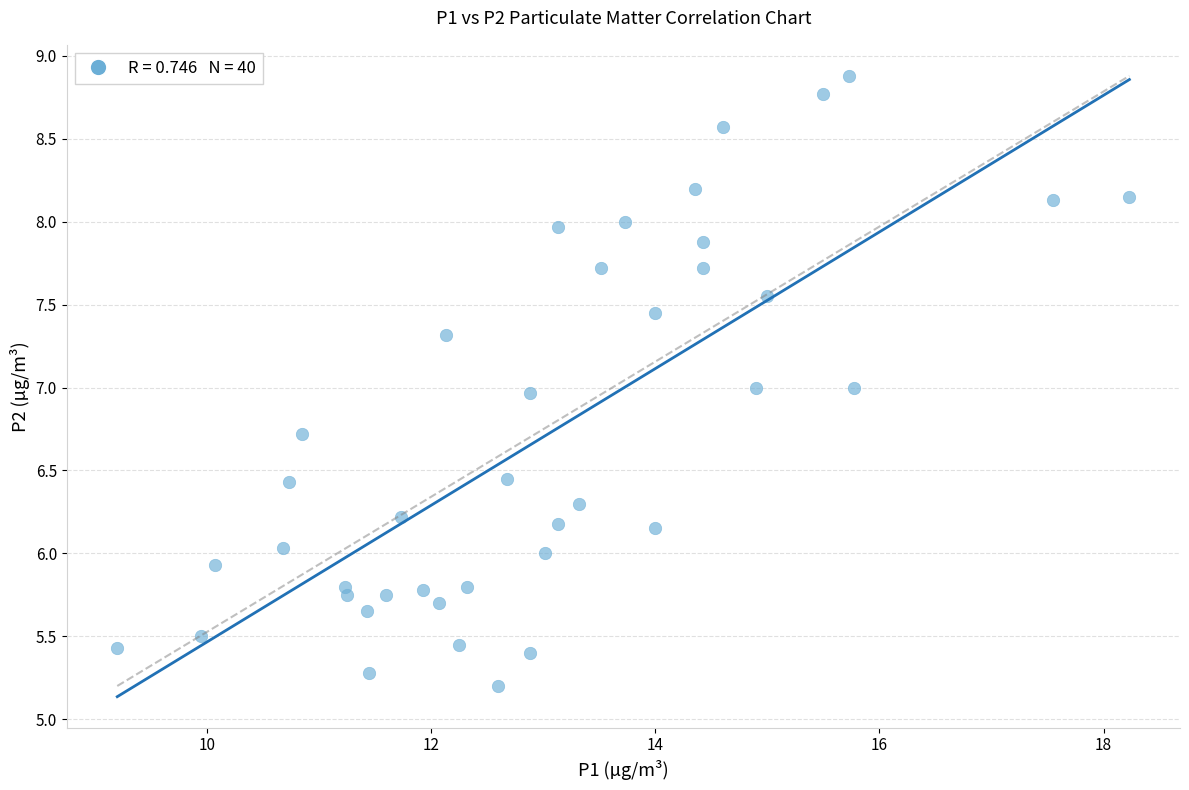

What is the range of Y values (max minus min)?

3.7